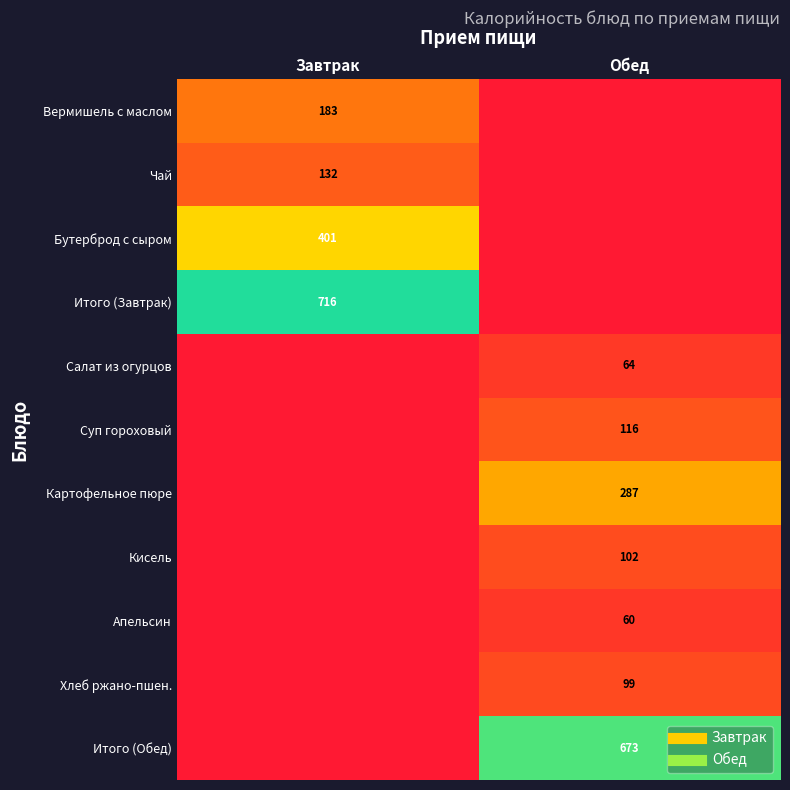

Is it true that Картофельное пюре equals 286.7 at Обед?

True